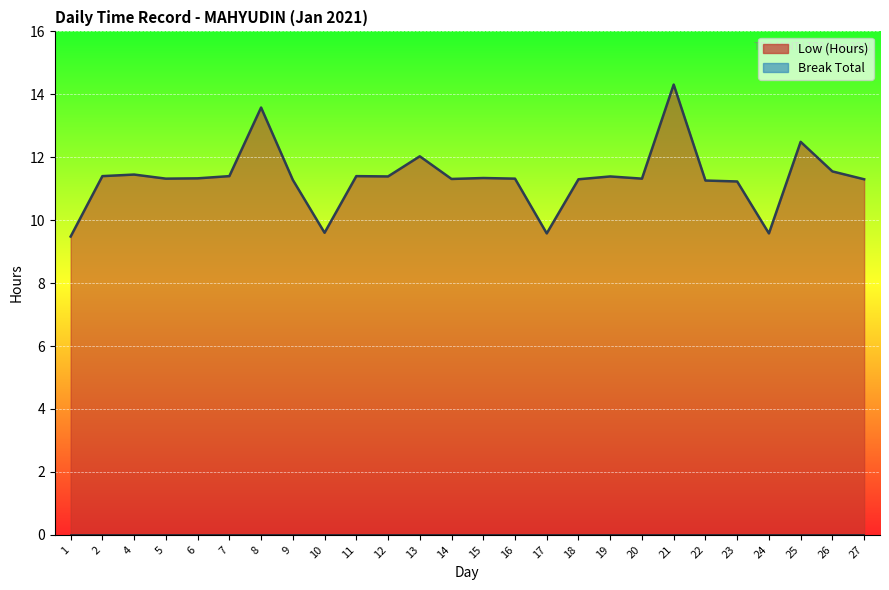

Where is the first local maximum?

4